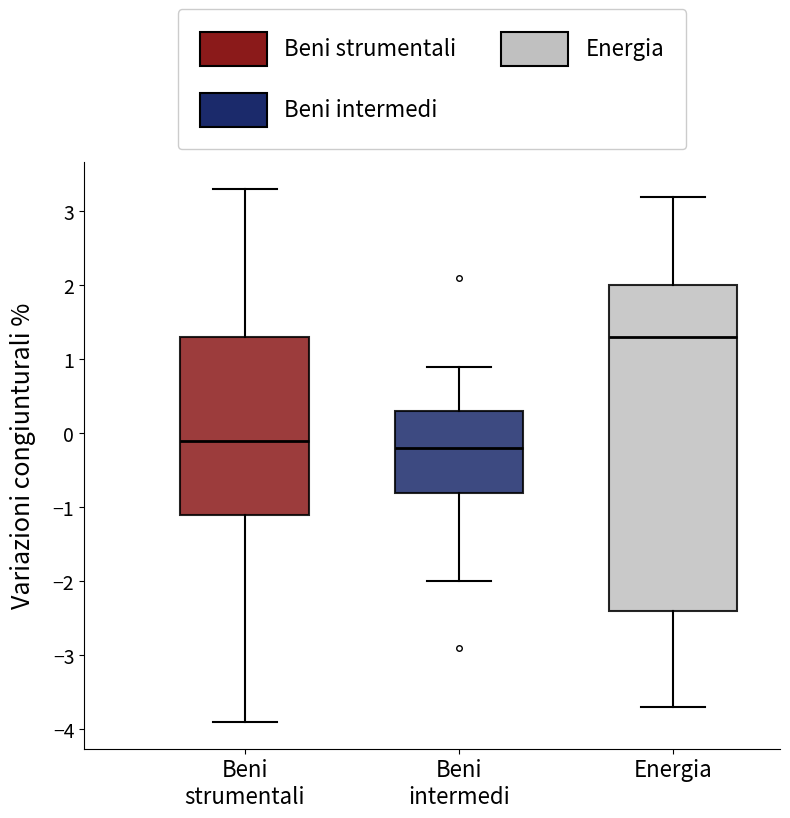

Reading left to right, transcribe this box plot: for each box, give where its median line is, the range the box spans, and where its two whiskers end, as read against the y-axis. The values are not printed on the chart, so give them approximately, as read against the axis.

Beni strumentali: median -0.1, box -1.1 to 1.3, whiskers -3.9 to 3.3
Beni intermedi: median -0.2, box -0.8 to 0.3, whiskers -2.0 to 0.9
Energia: median 1.3, box -2.4 to 2.0, whiskers -3.7 to 3.2